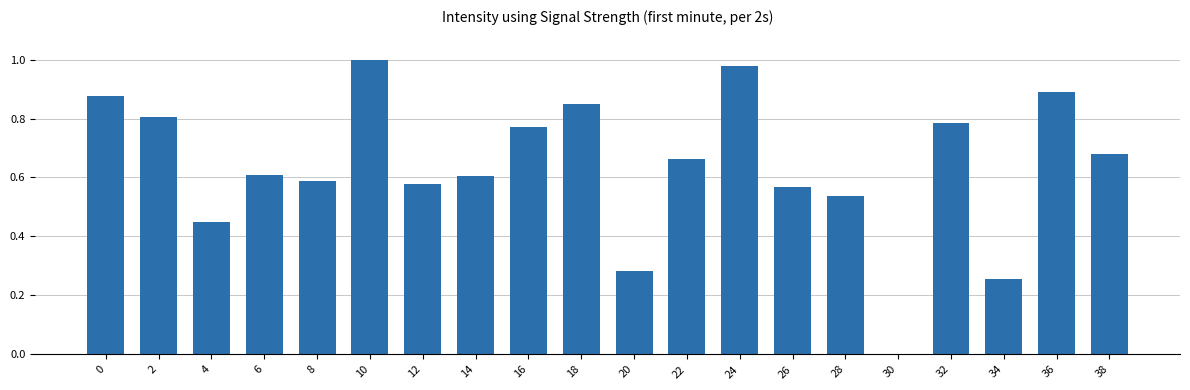

Are the bars grouped side by side (vs. stacked)?

No